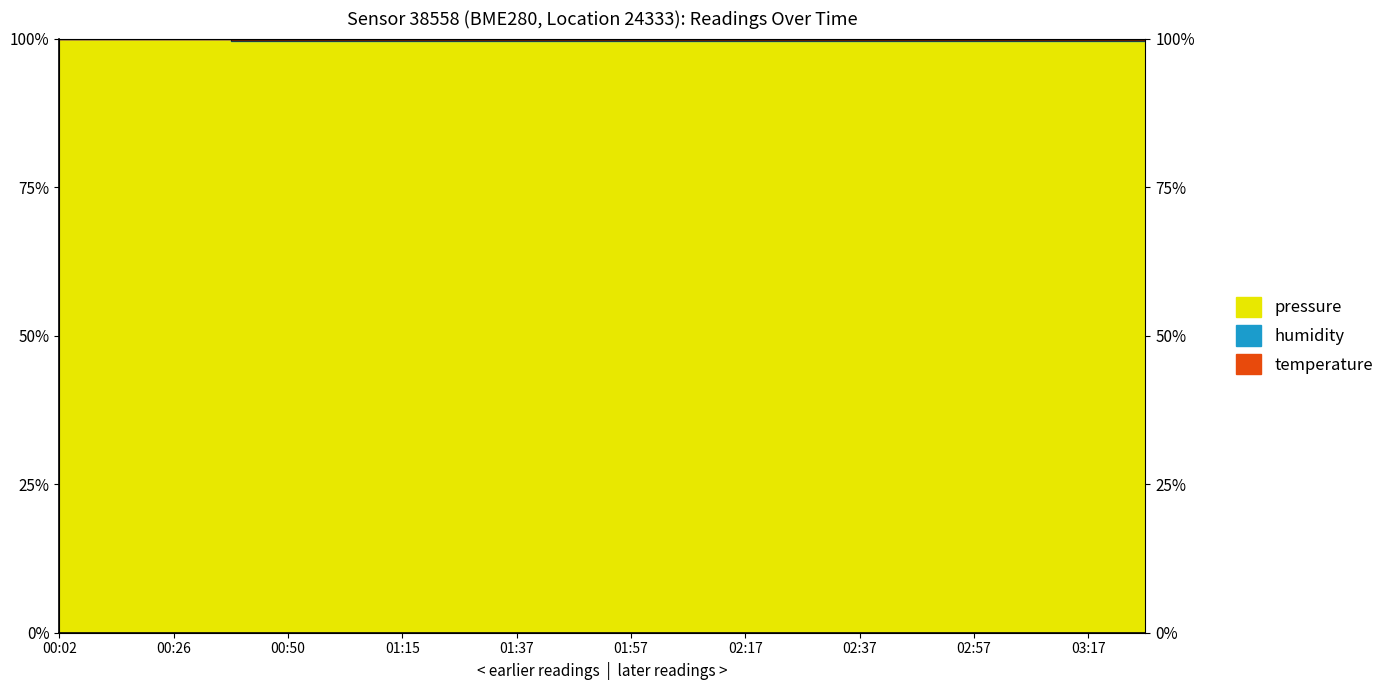

What is the label of the 7th point from the right?

02:27